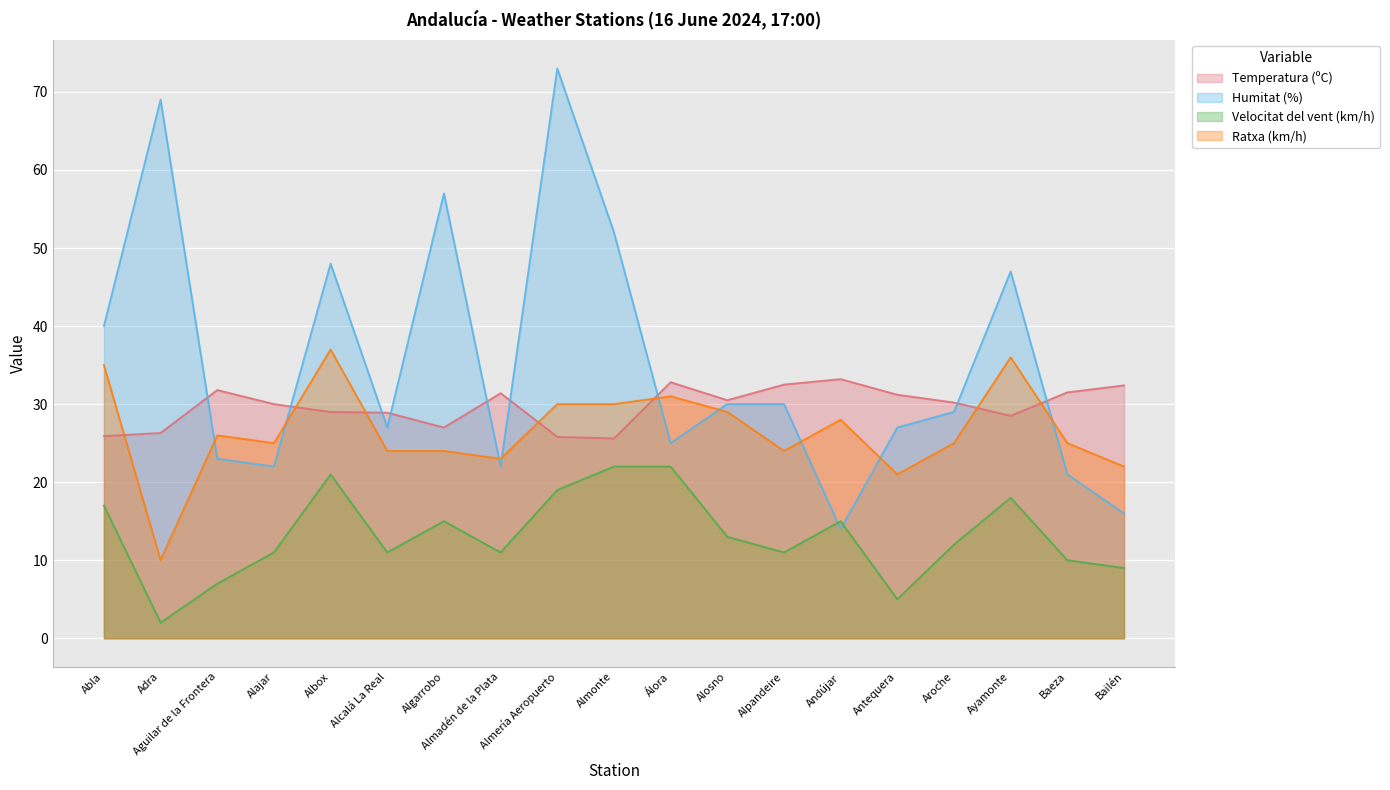

What is the value of the Velocitat del vent (km/h) point at the 18th from the left?

10.0